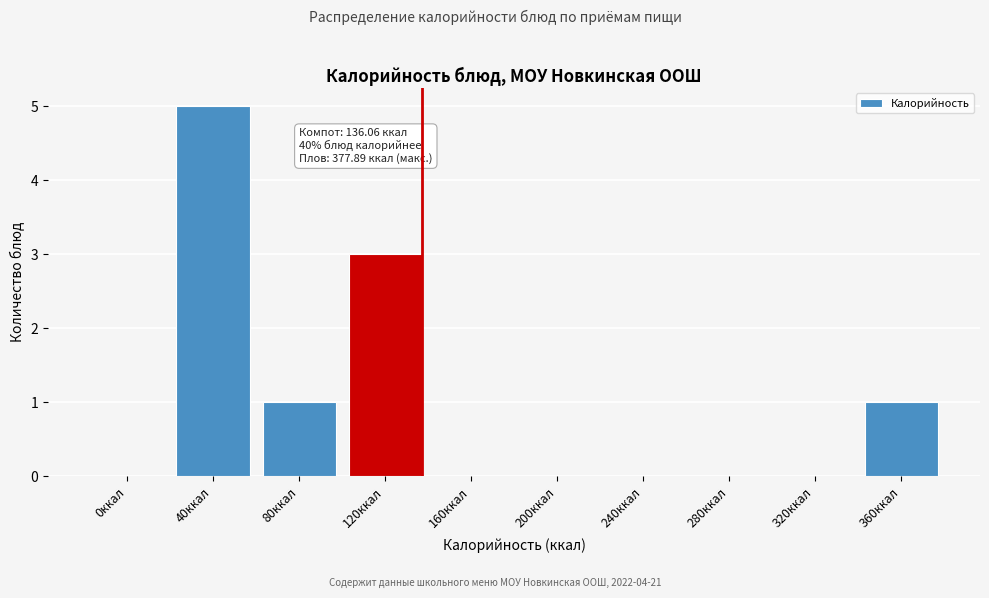

What is the sum of the values at 360ккал and 40ккал?

6